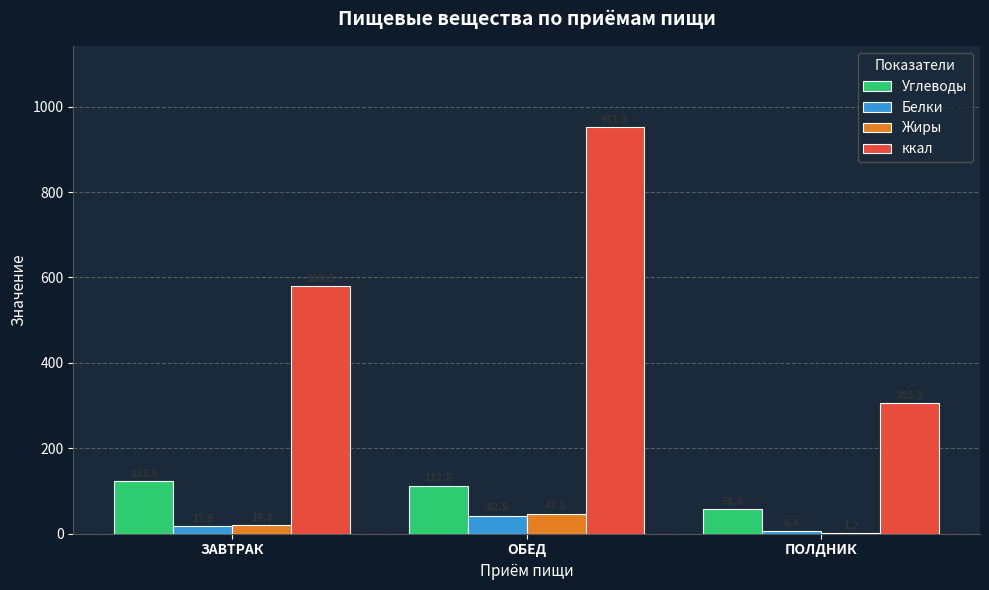

Reading left to right, transcribe all the data shown in this chart.

Углеводы: 122.8	112.8	58.4
Белки: 17.9	42.5	6.4
Жиры: 19.8	47.1	1.2
ккал: 580.3	951.5	305.3